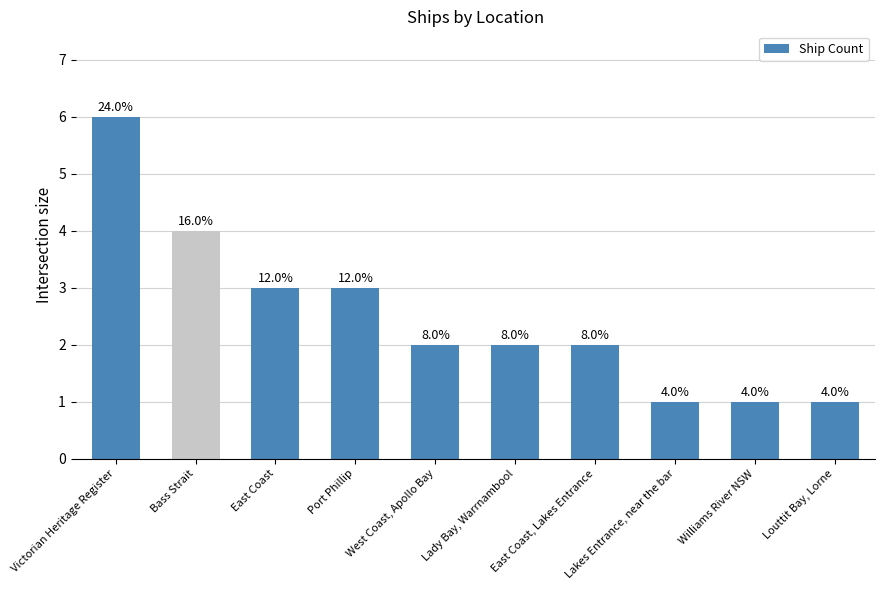

What is the ratio of the value at Williams River NSW to the value at East Coast?

0.3